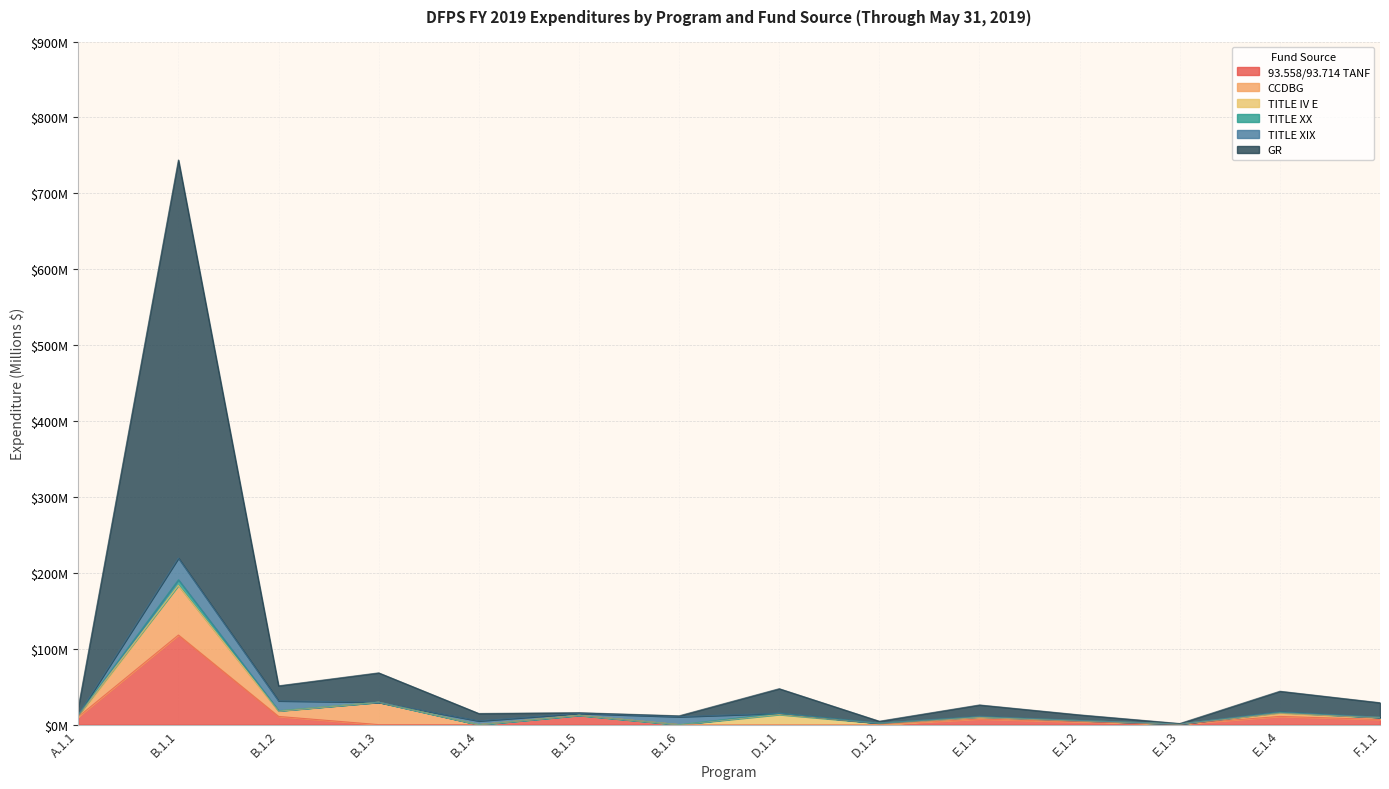

What position from the right is B.1.2?

12